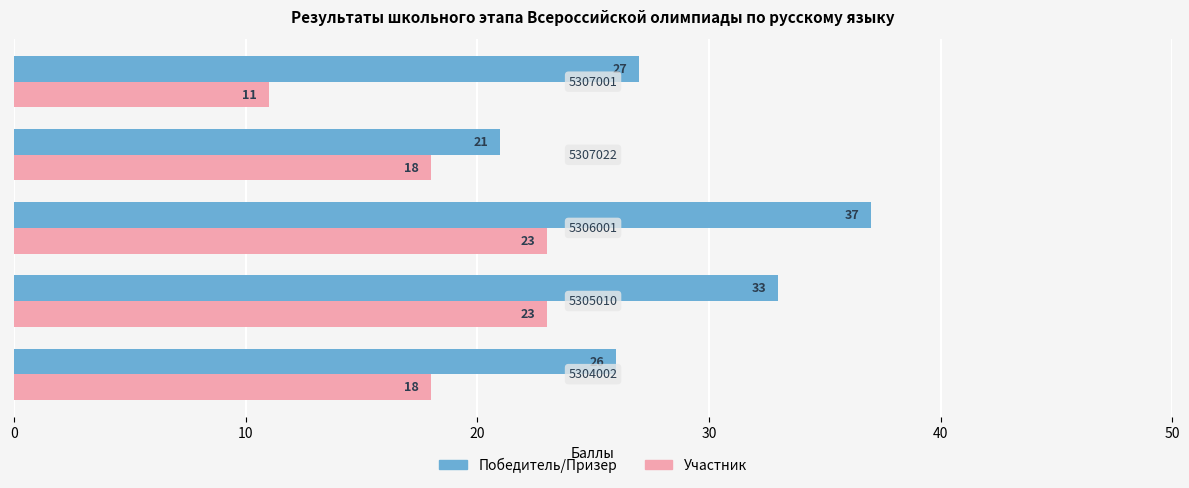

Which series has the widest spread of values?

Победитель/Призер